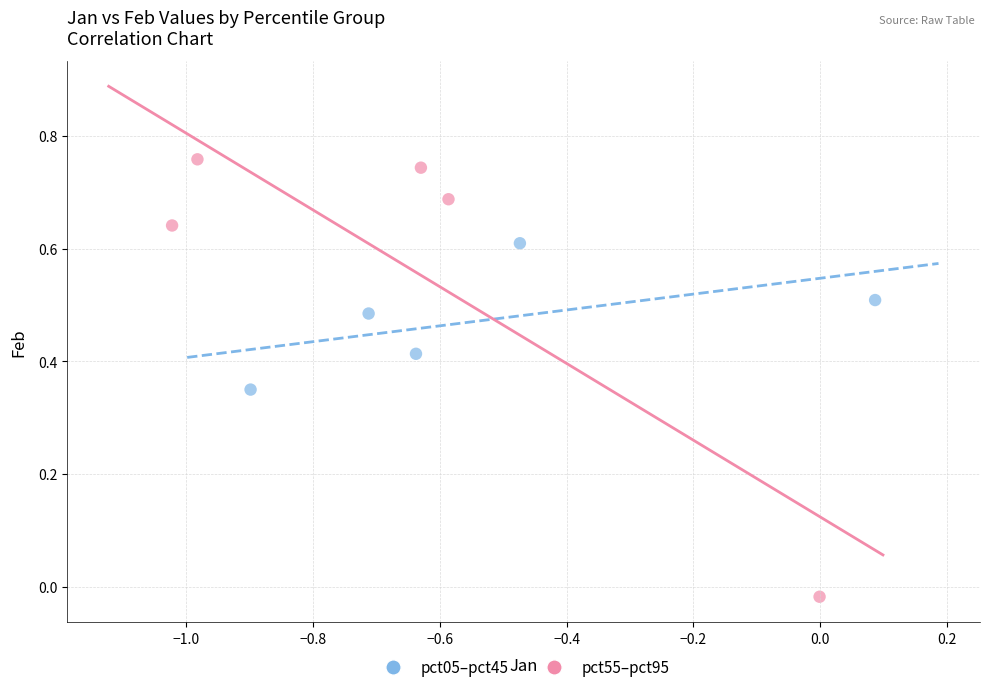

Which series reaches the minimum Y coordinate?

pct55–pct95